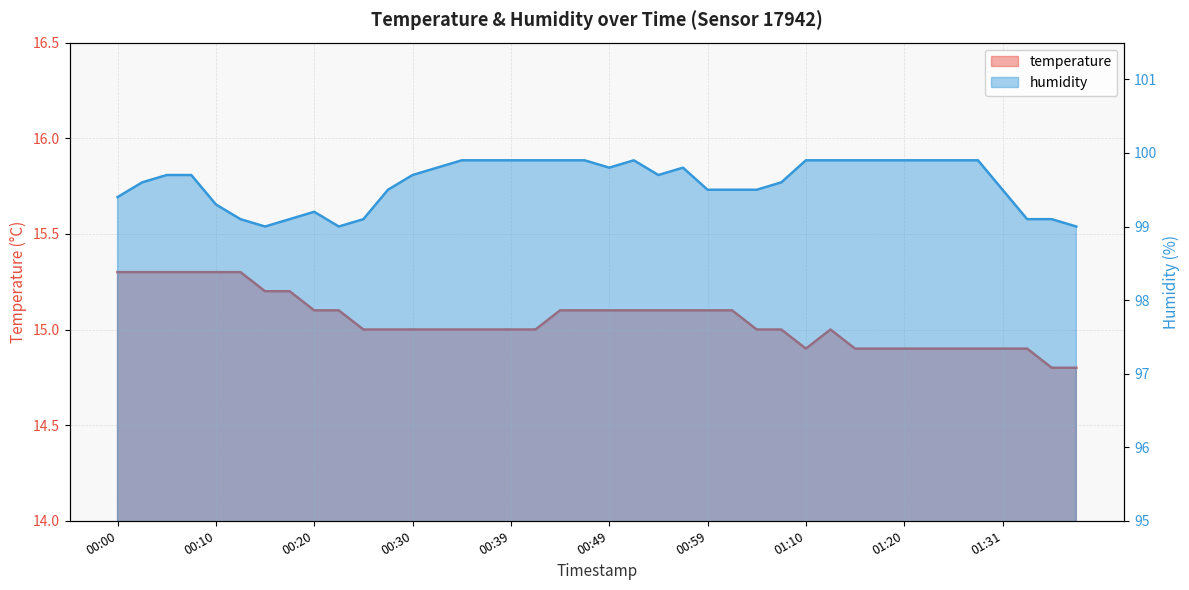

Which label corresponds to the largest value in the chart?

00:34